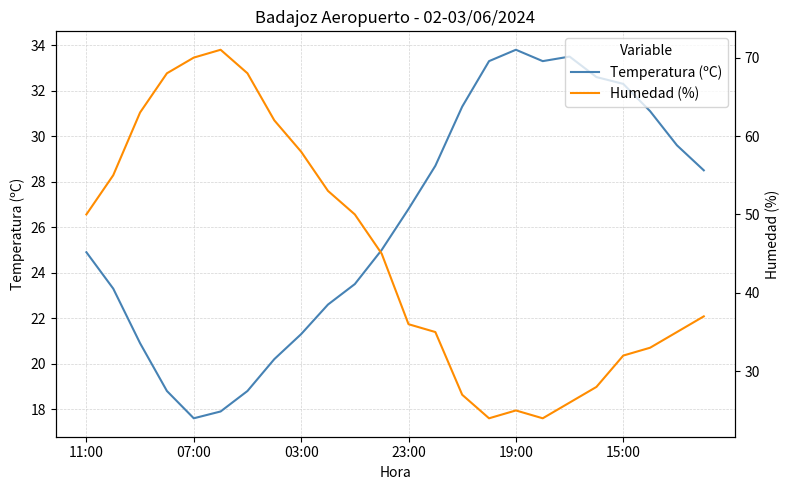

What is the difference between the maximum and minimum values in the Humedad (%) series?

47.0